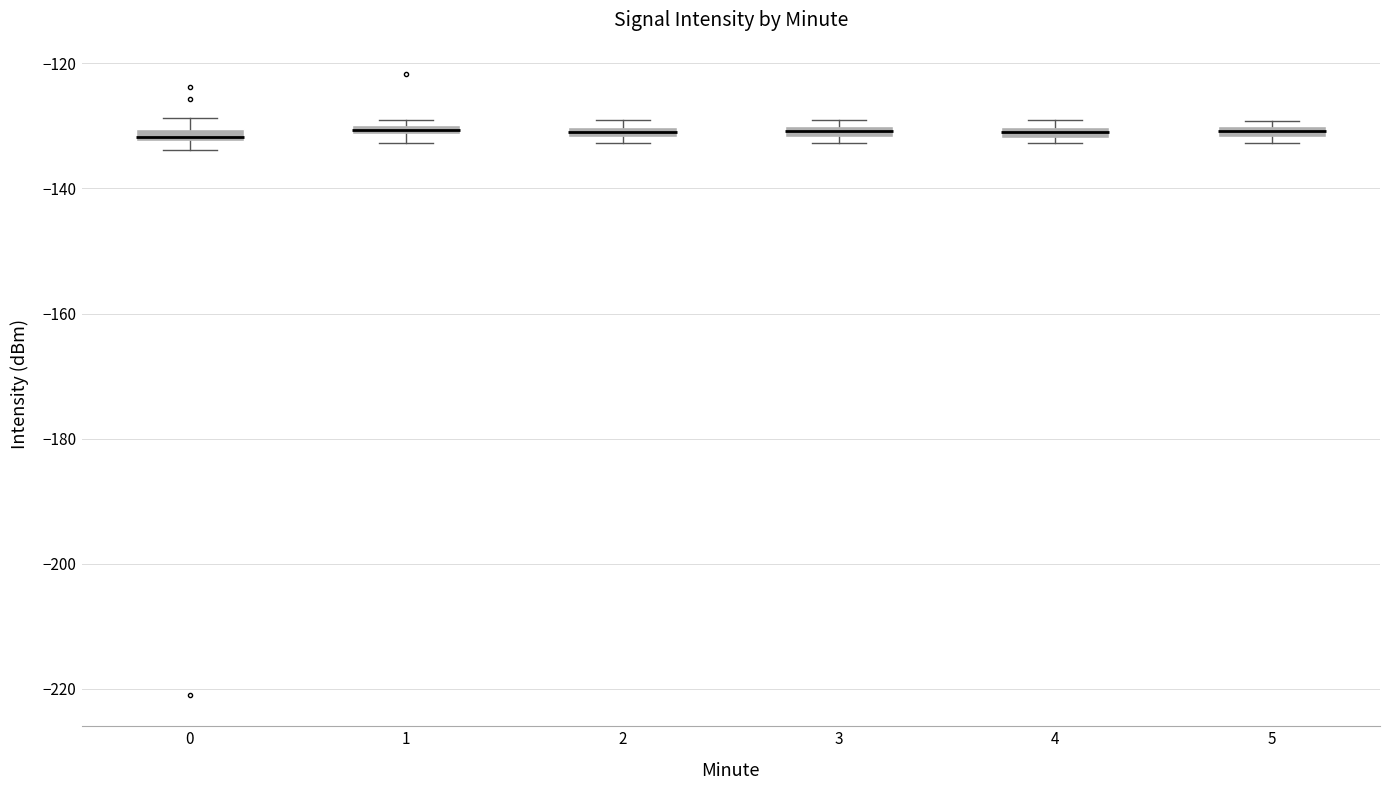

Where is the lower edge of the box at x = 1 on the y-axis? The values are not printed on the chart, so give them approximately, as read against the axis.

-132